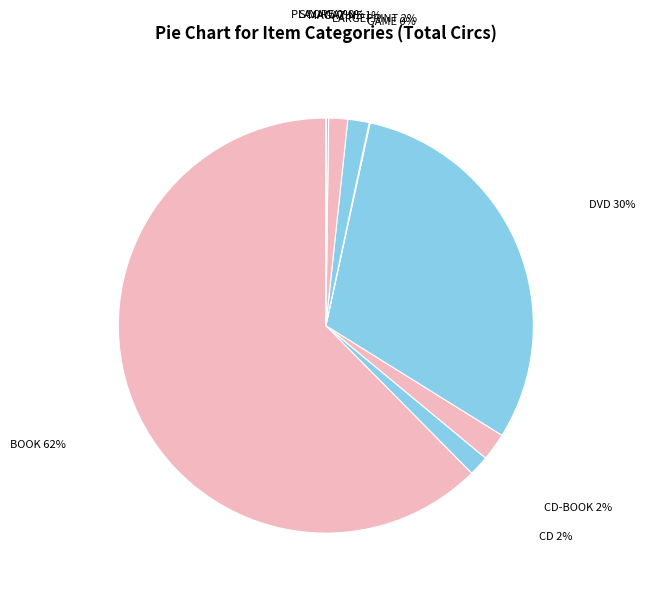

Is there a majority slice in this chart?

Yes